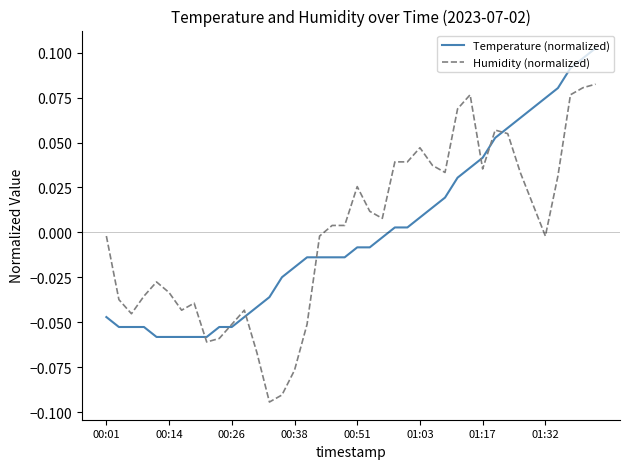

Rank the series by their maximum value, from lowest to highest.

Humidity (normalized), Temperature (normalized)